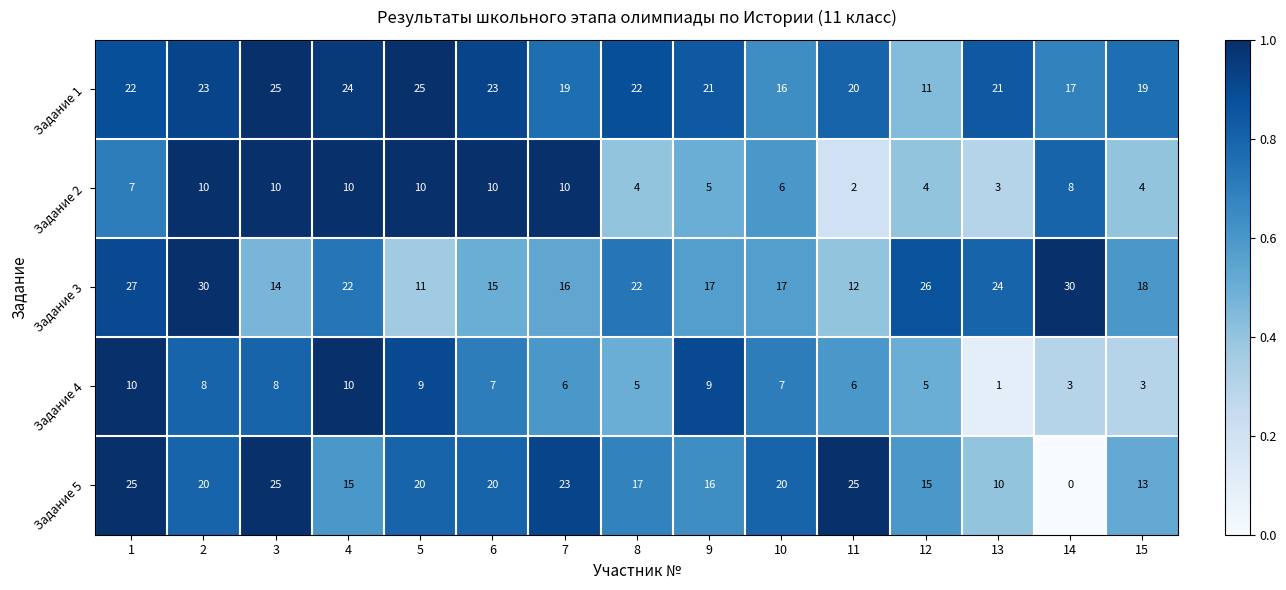

At which category does the chart reach its minimum across all series?

14